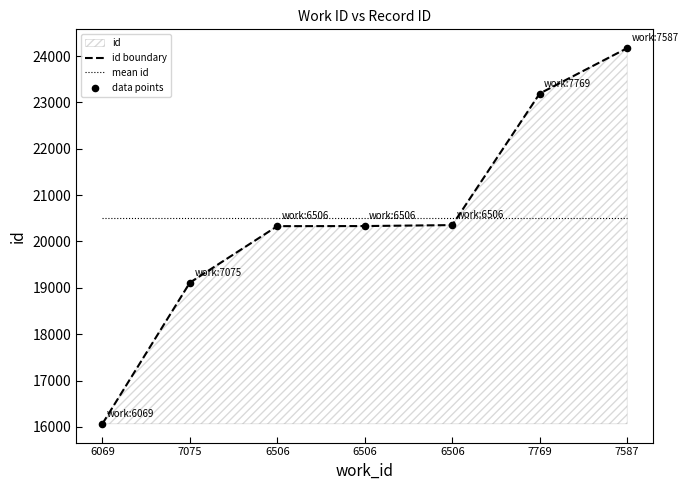

Which series has the largest Y range (max minus min)?

id boundary